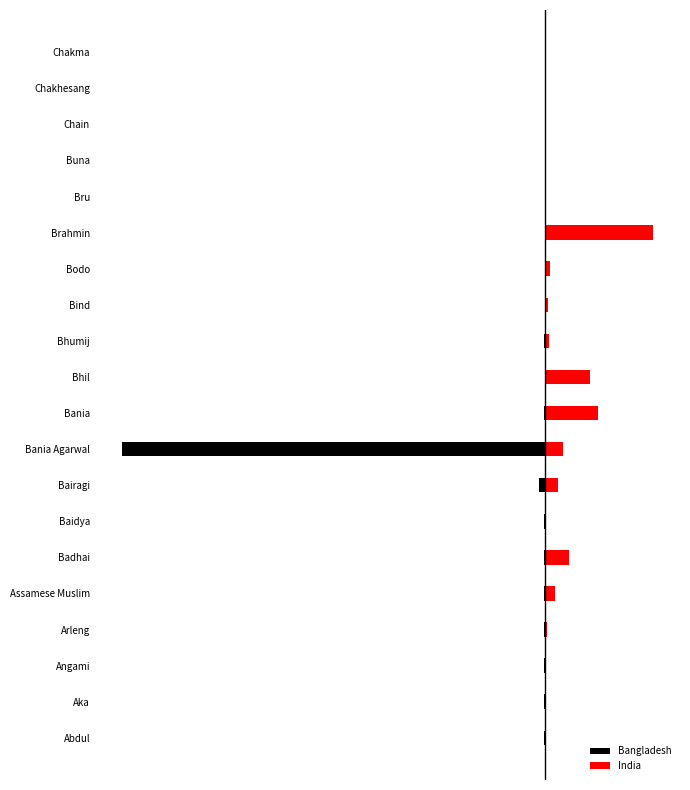

Read the Bangladesh value at Abdul, to the nearest 10.

-43000